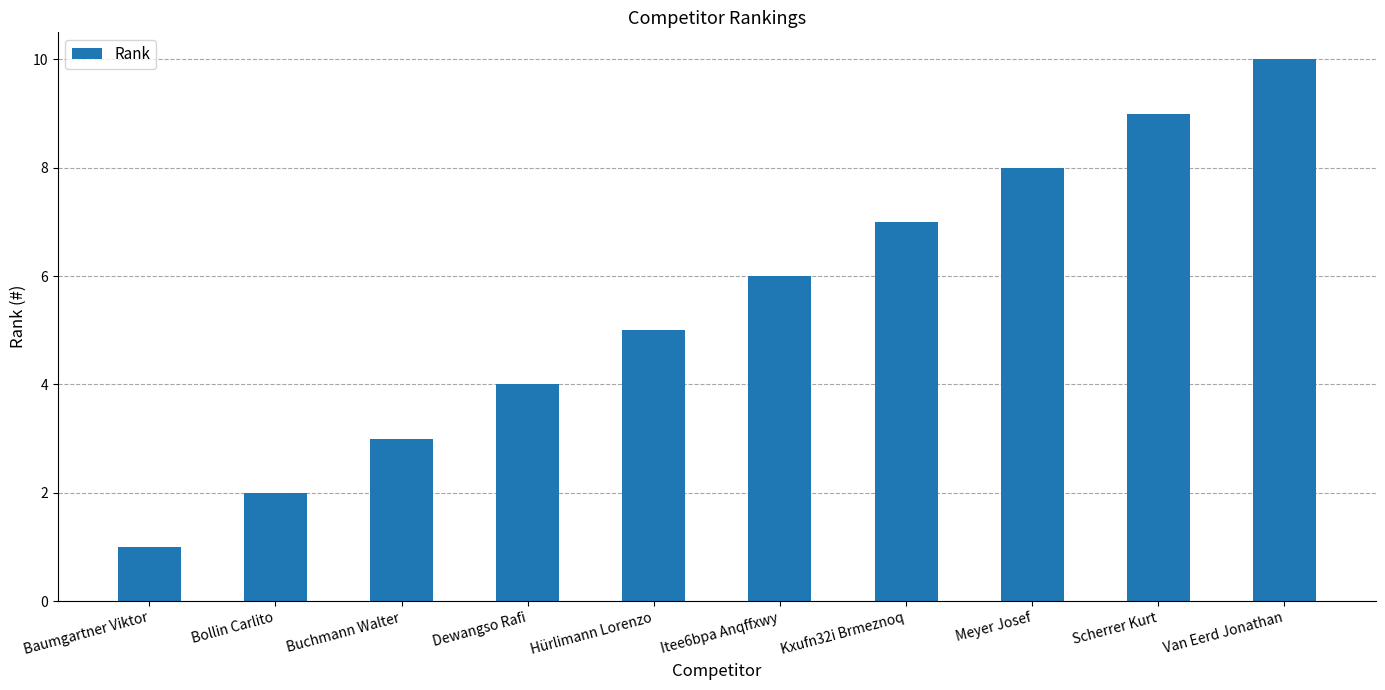

What is the sum of the values at Hürlimann Lorenzo and Kxufn32i Brmeznoq?

12